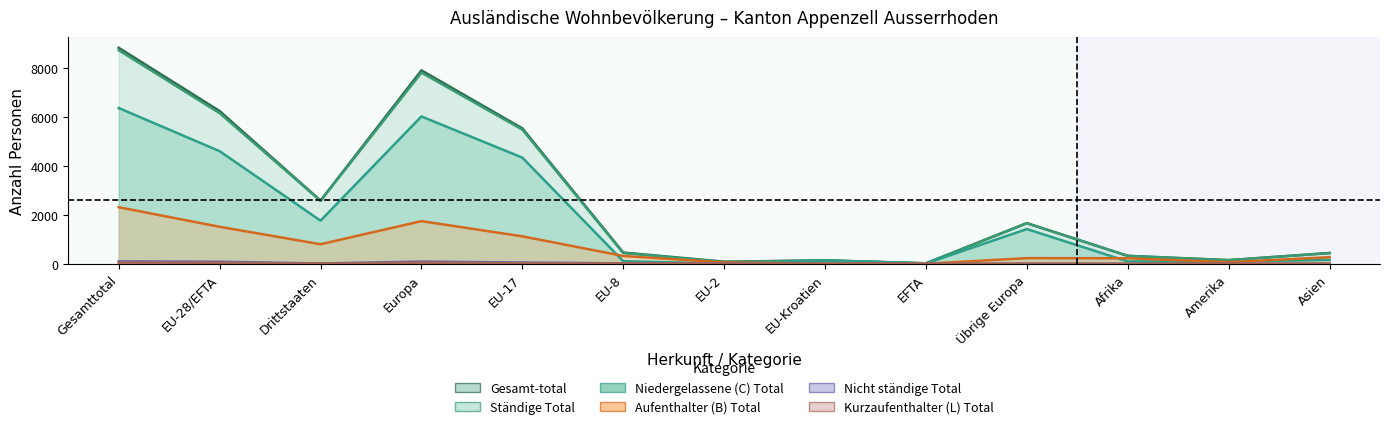

How many interior local peaks does the Ständige Total series have?

3